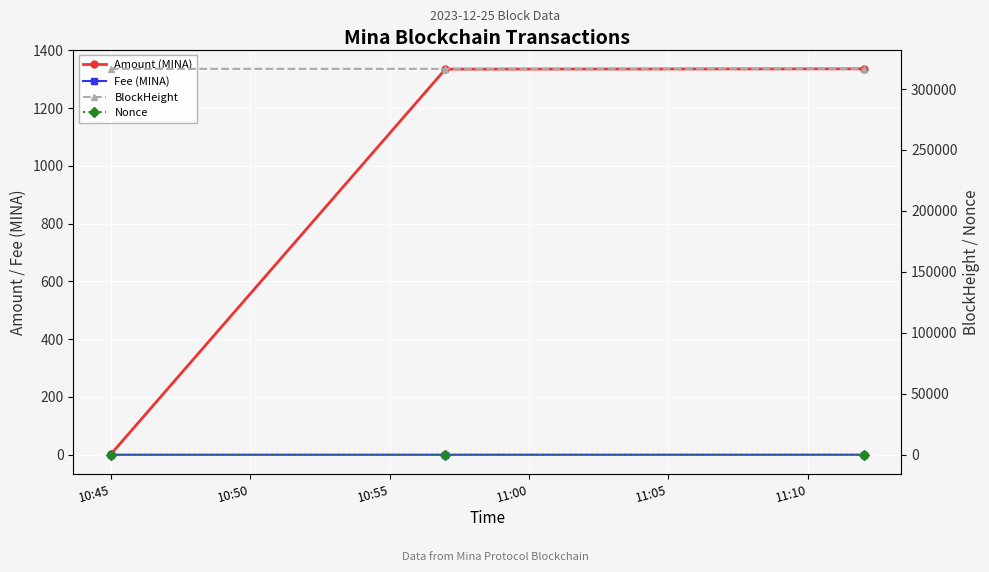

Which series has the largest total across all categories?

BlockHeight